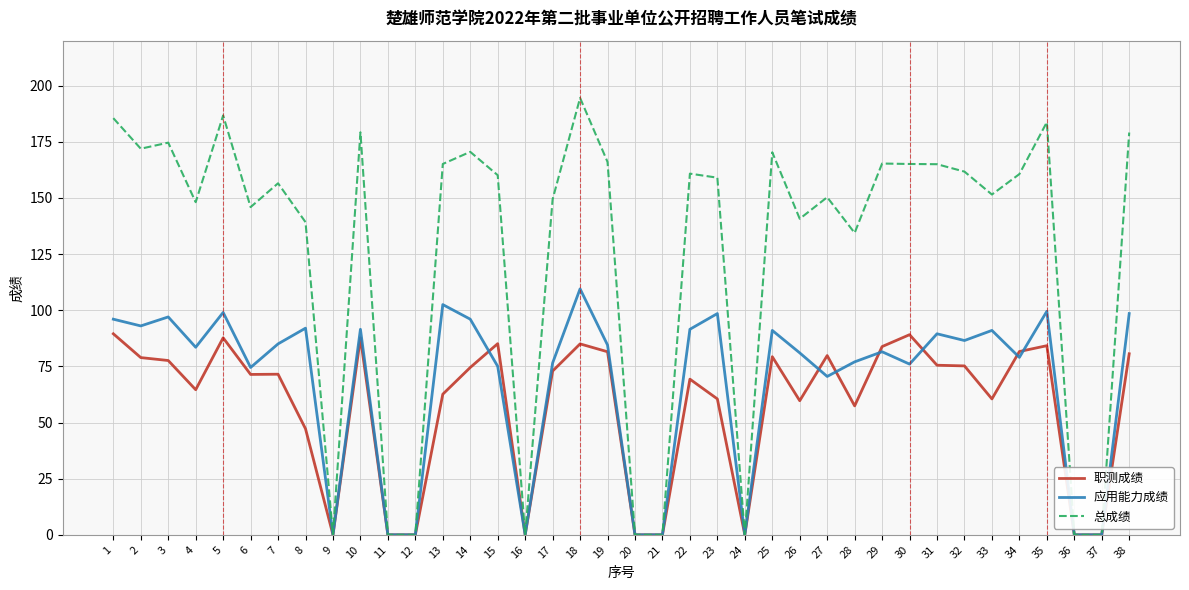

Which category has the highest value across all series?

18